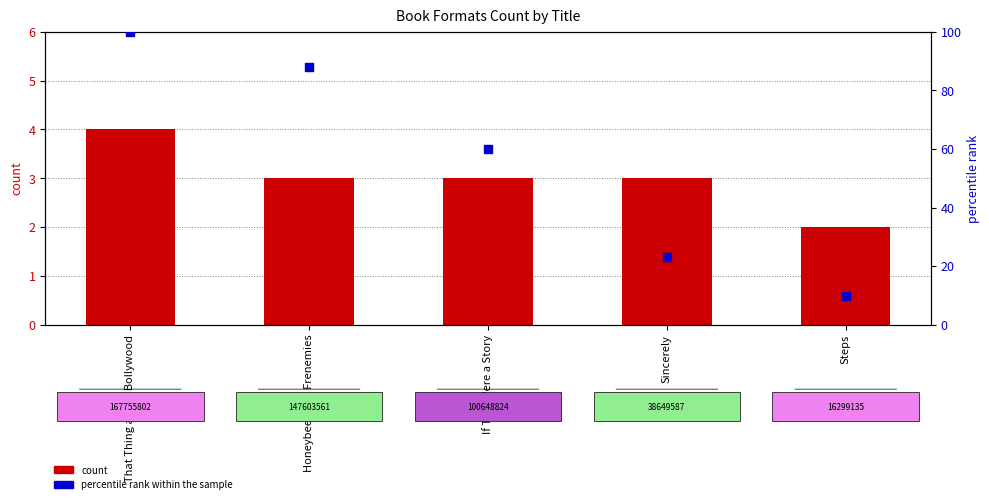

At which category is the sum across all series the highest?

That Thing about Bollywood